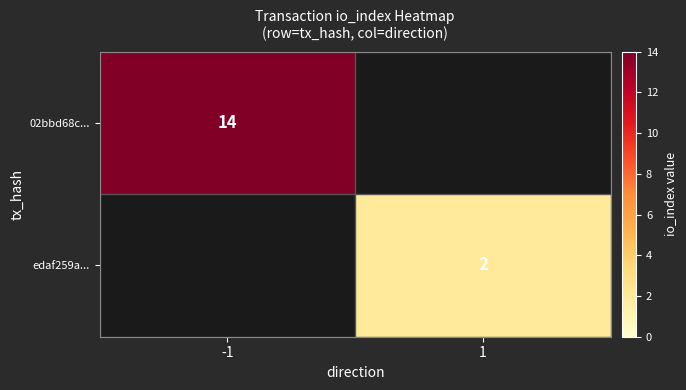

The edaf259a... series shows 2 at 1. True or false?

True